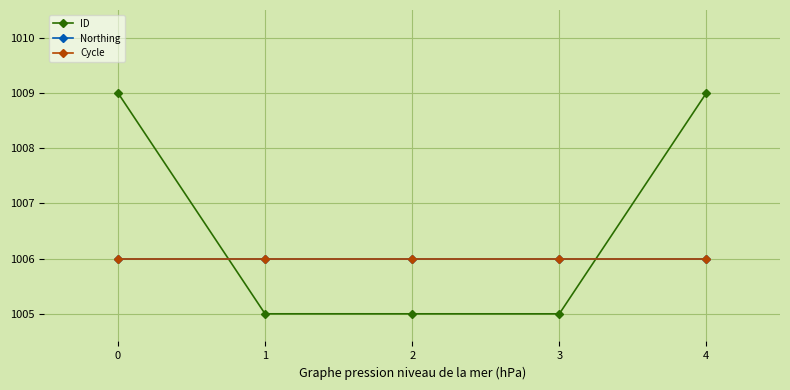

The Cycle series shows 1398.4 at 4. True or false?

False